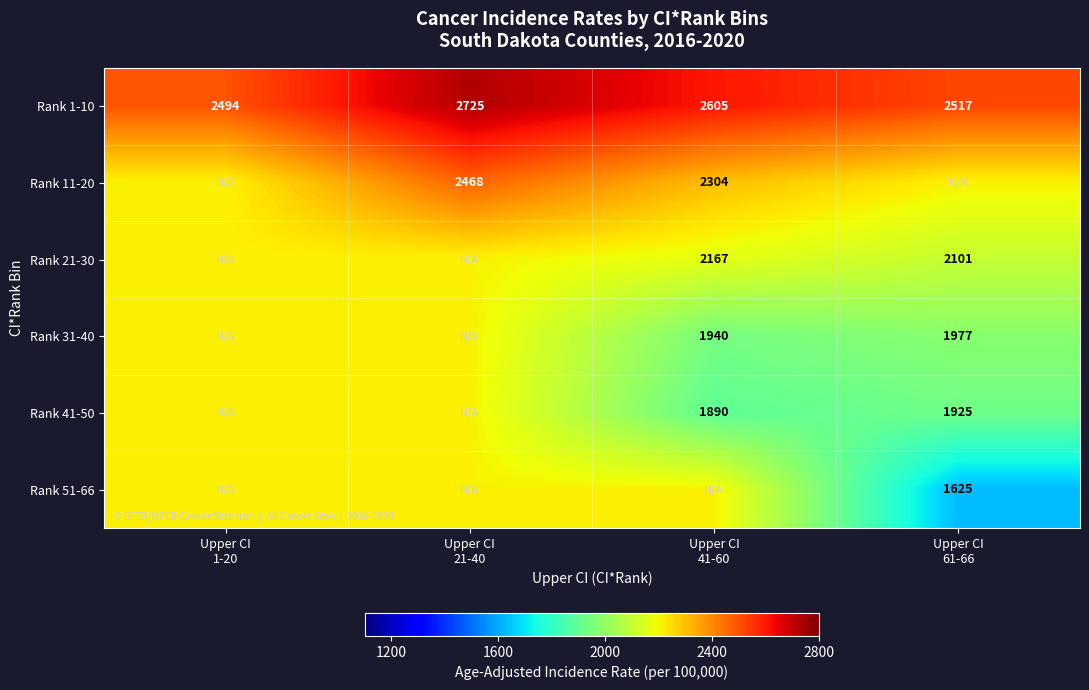

What is the sum of all Rank 51-66 values?

8257.1